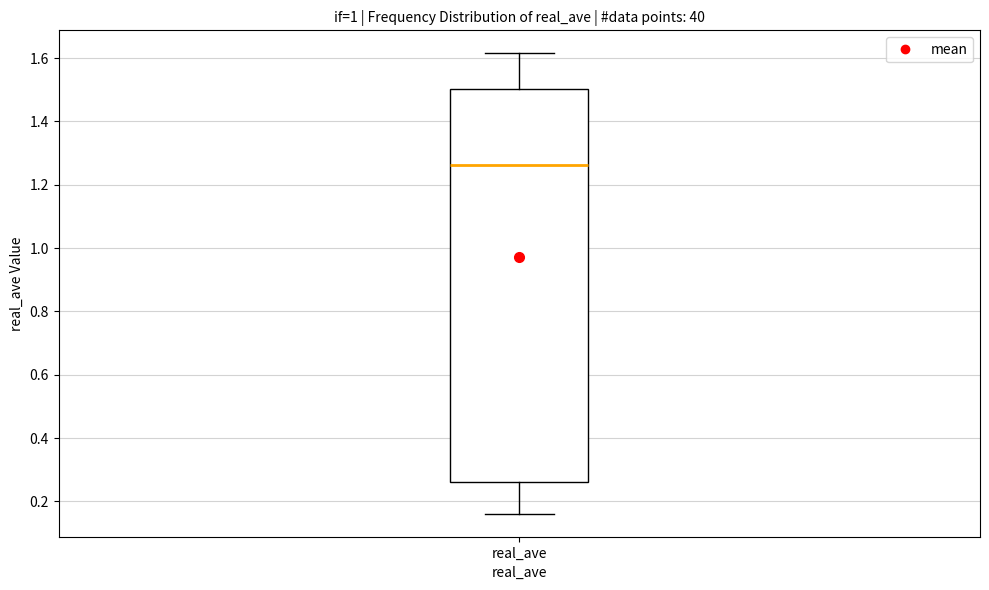

Transcribe this box plot: give where the median line is, the range the box spans, and where the two whiskers end, as read against the y-axis. The values are not printed on the chart, so give them approximately, as read against the axis.

median 1.26, box 0.26 to 1.50, whiskers 0.16 to 1.62